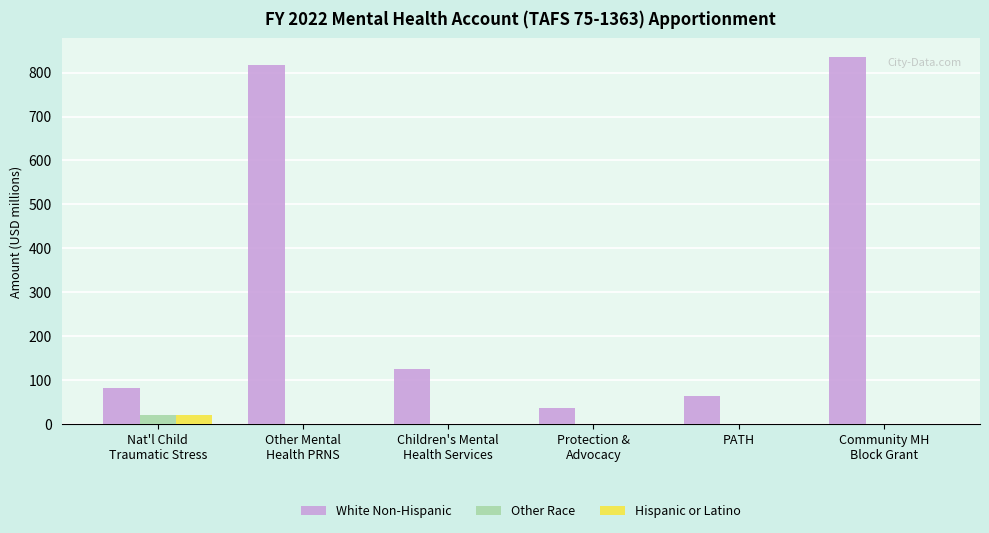

How many values in the Other Race series exceed 0?

1